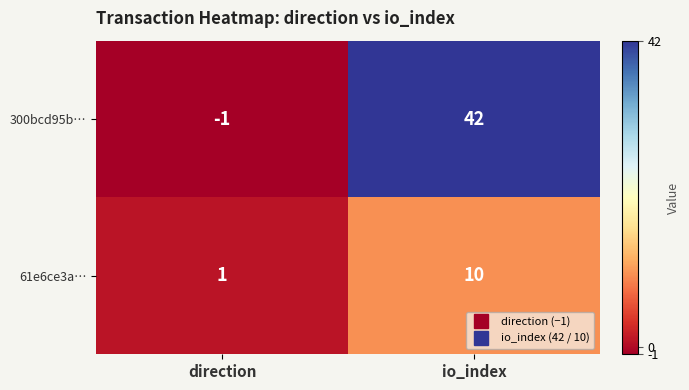

Between direction and io_index, which series saw the biggest shift?

300bcd95b…